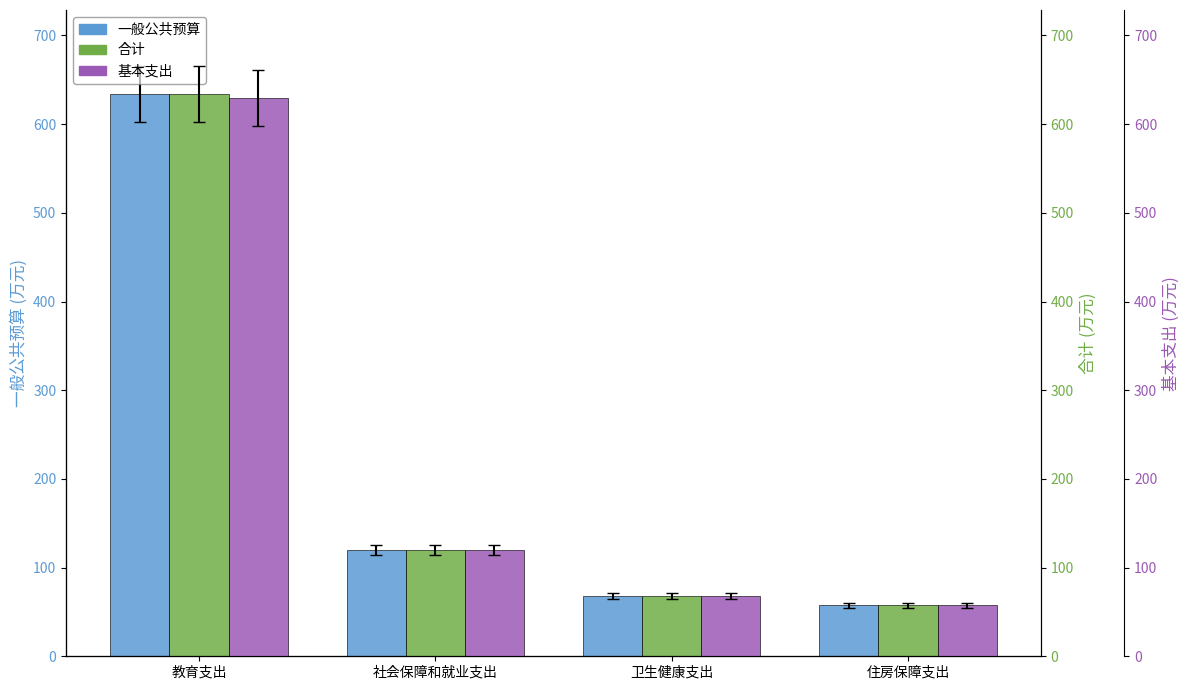

The value of 一般公共预算 at 教育支出 is 633.7. True or false?

True